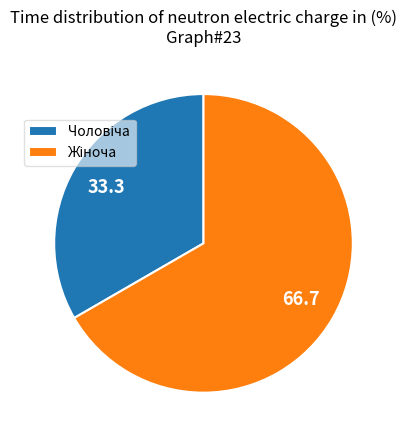

Is there any slice that represents more than half of the pie?

Yes